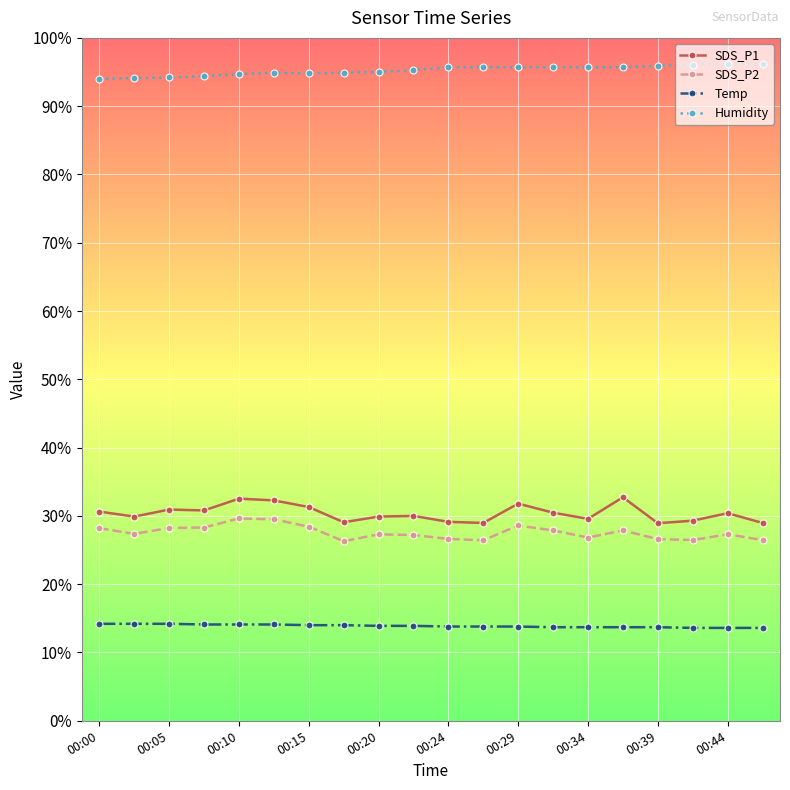

What is the difference between the maximum and minimum values in the Humidity series?

2.2